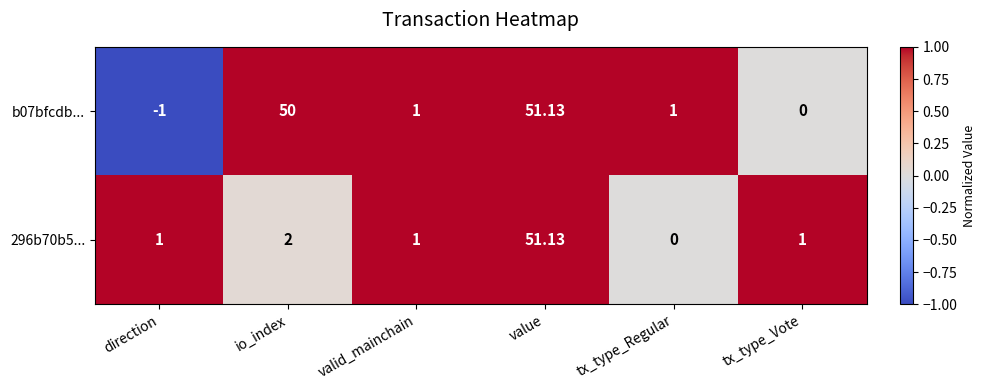

At which label does b07bfcdb... first exceed 1?

io_index